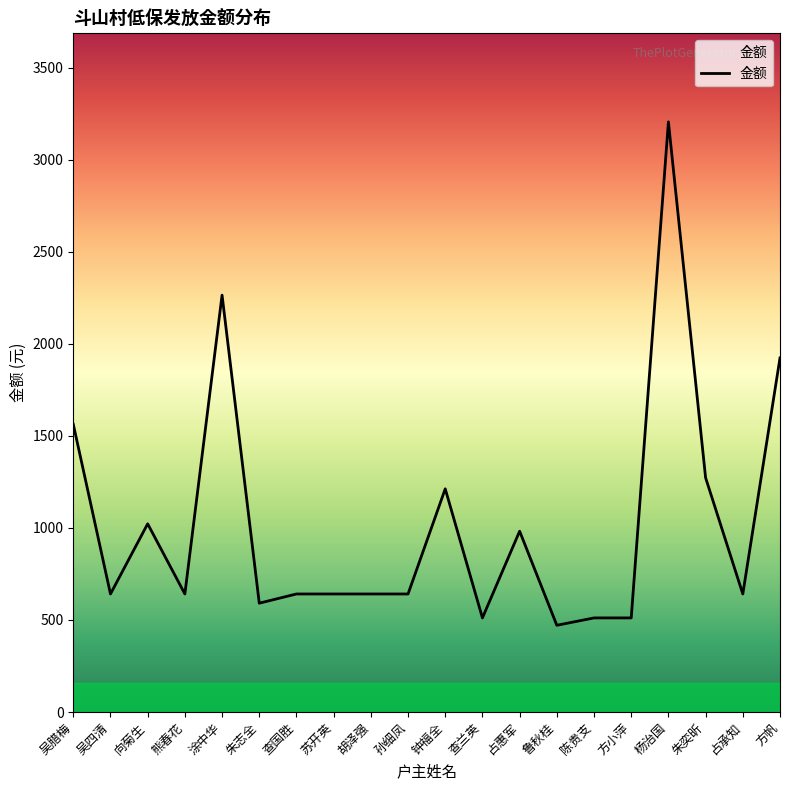

Which has a higher value, 占惠军 or 查兰英?

占惠军